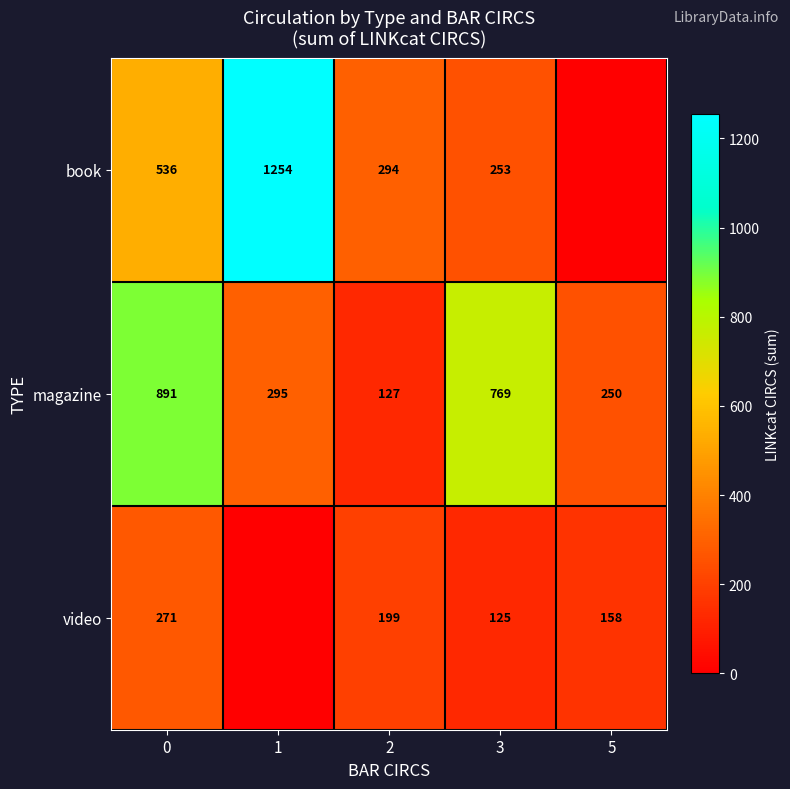

Is it true that video equals 307 at 2?

False